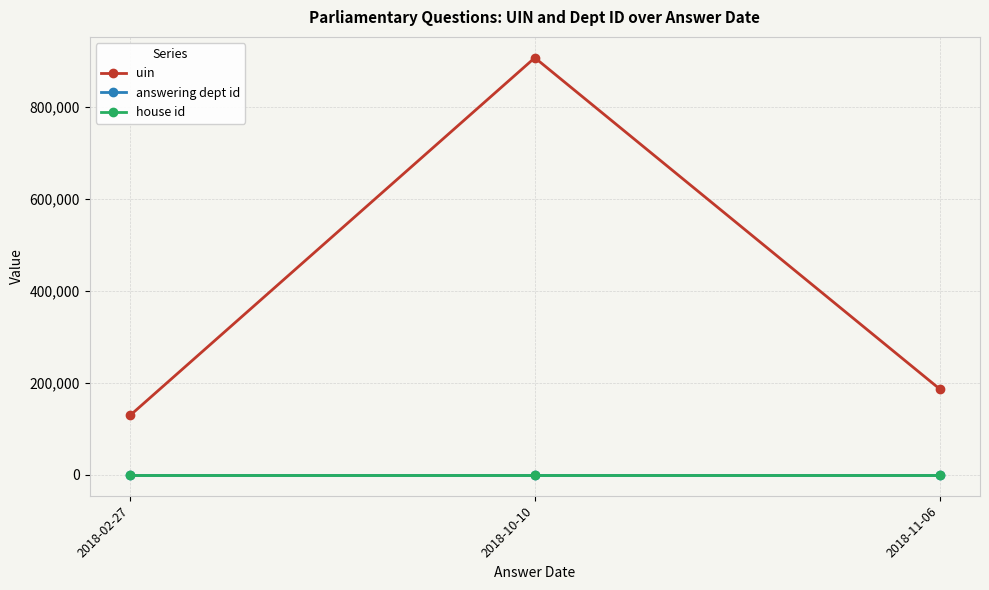

True or false: uin has a value of 56362 at 2018-11-06.

False